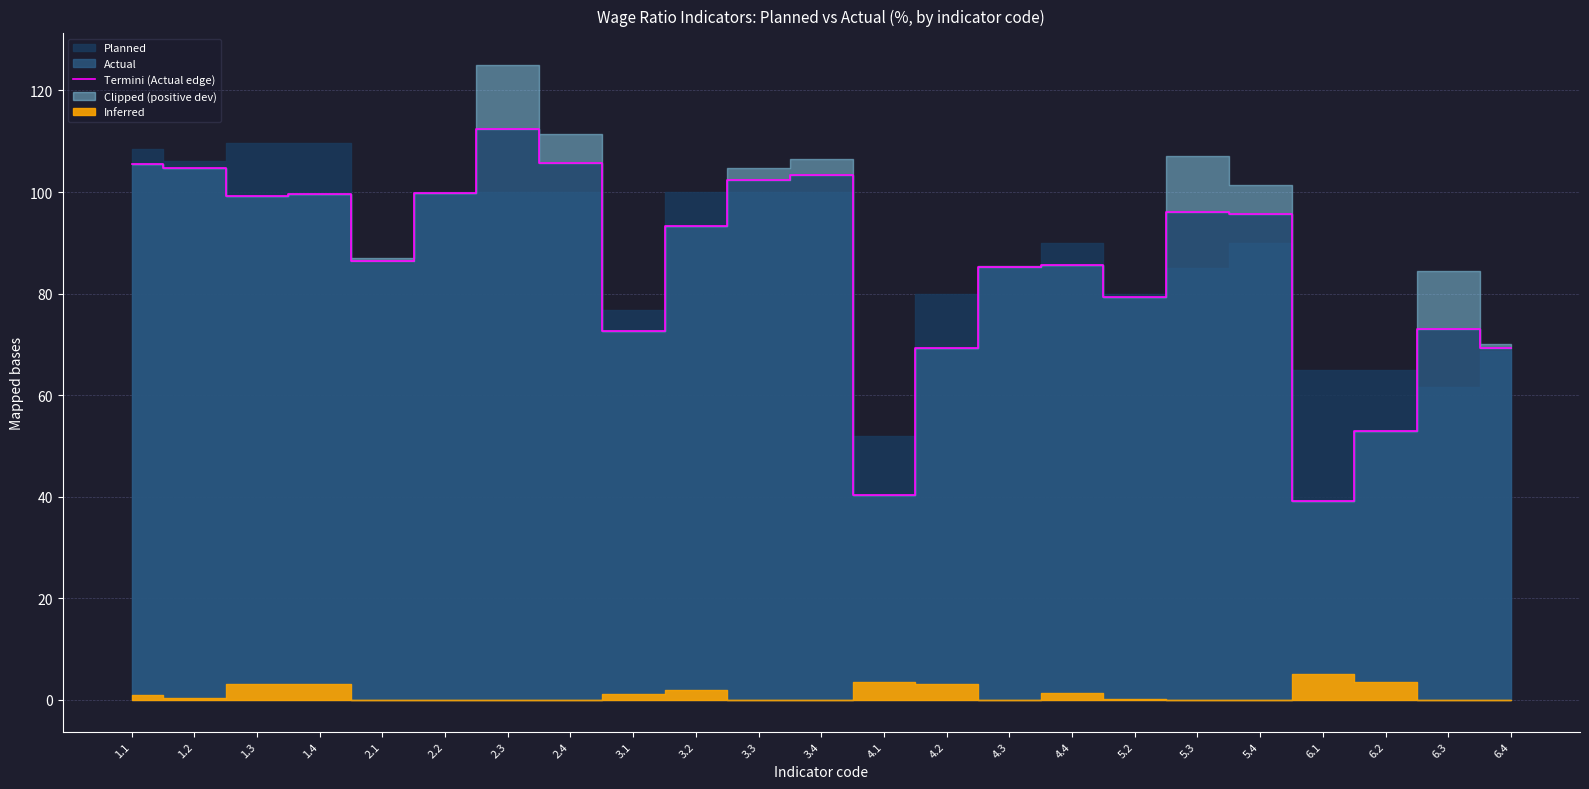

What is the average value?

85.7